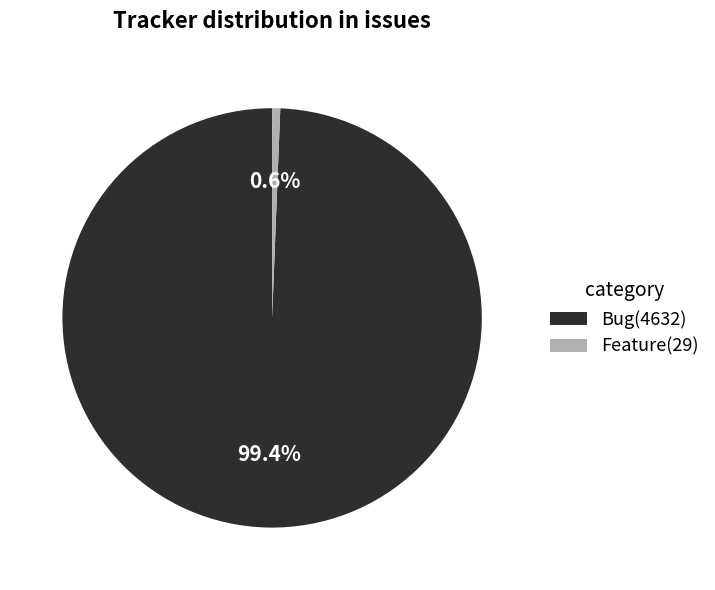

Do Bug(4632) and Feature(29) together represent more than half of the pie?

Yes